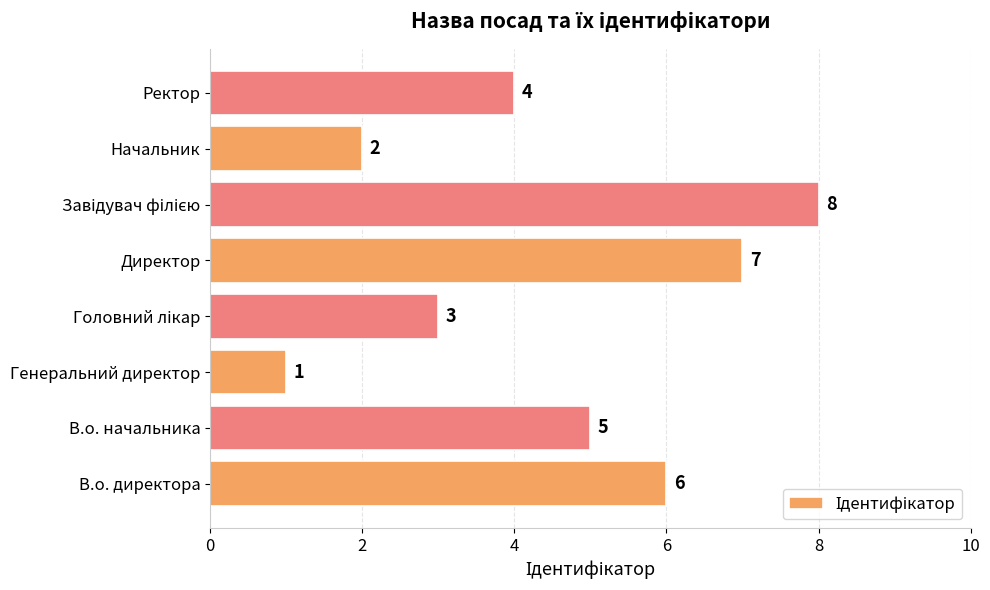

What is the change in value from Генеральний директор to Ректор?

+3